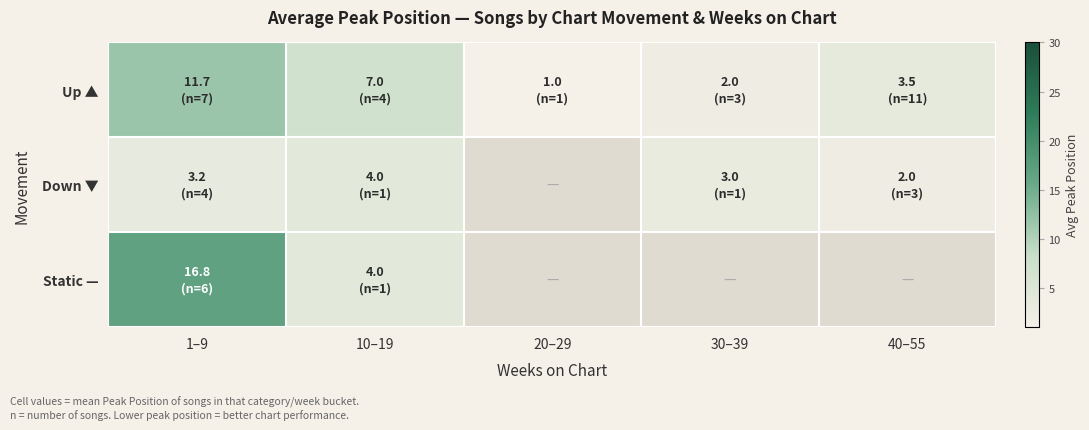

What is the spread (max minus min) of values at 1–9?

13.6